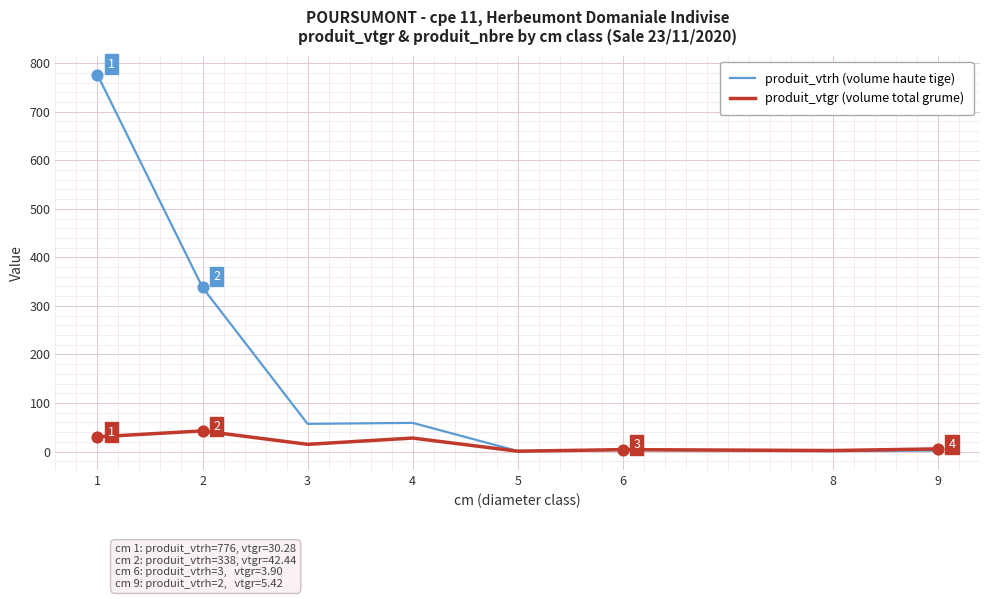

Which series has the widest spread of values?

produit_vtrh (volume haute tige)